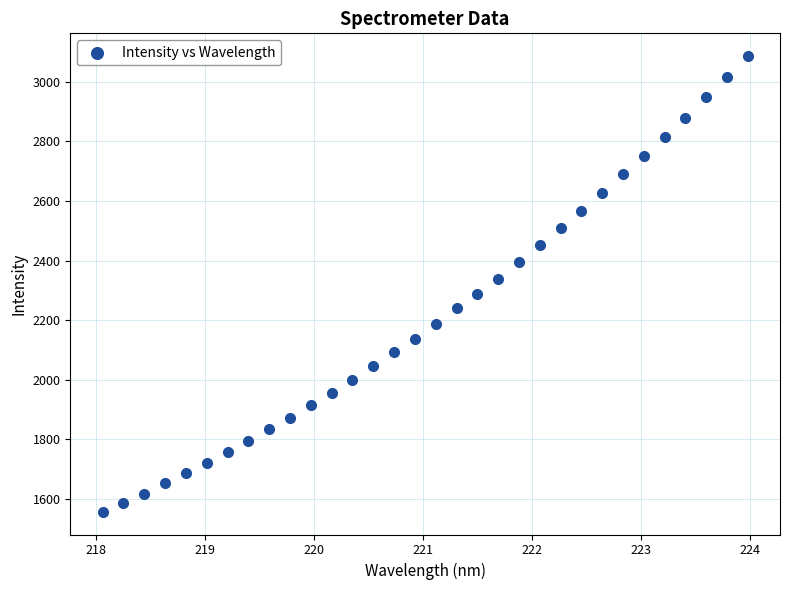

What is the range of Y values (max minus min)?

1528.2